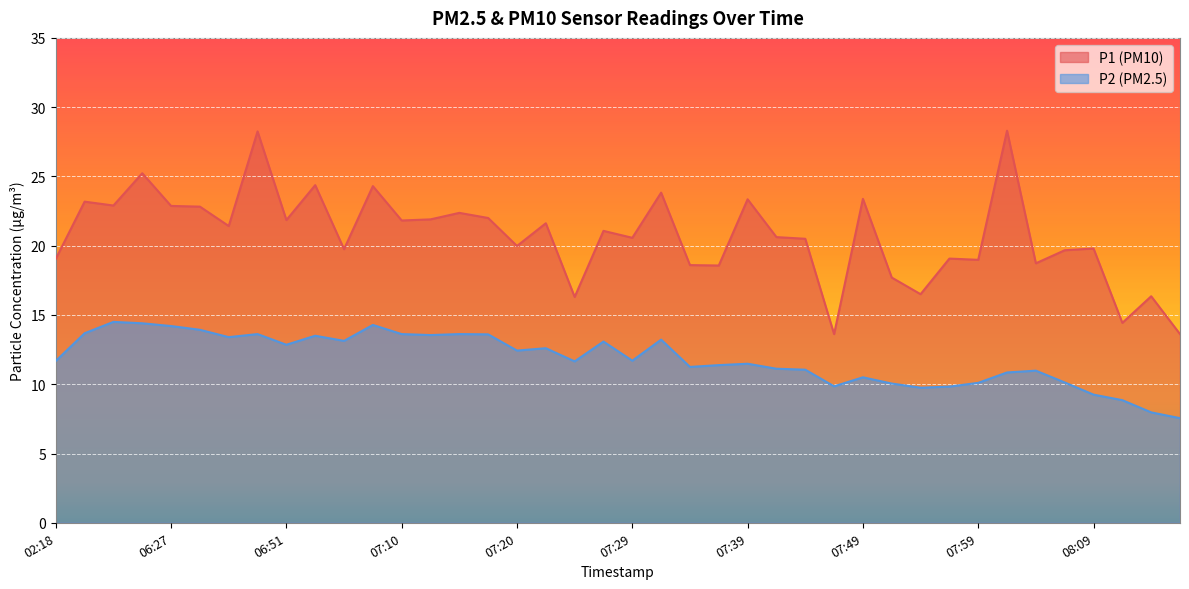

What is the sum of all P2 values?

474.2